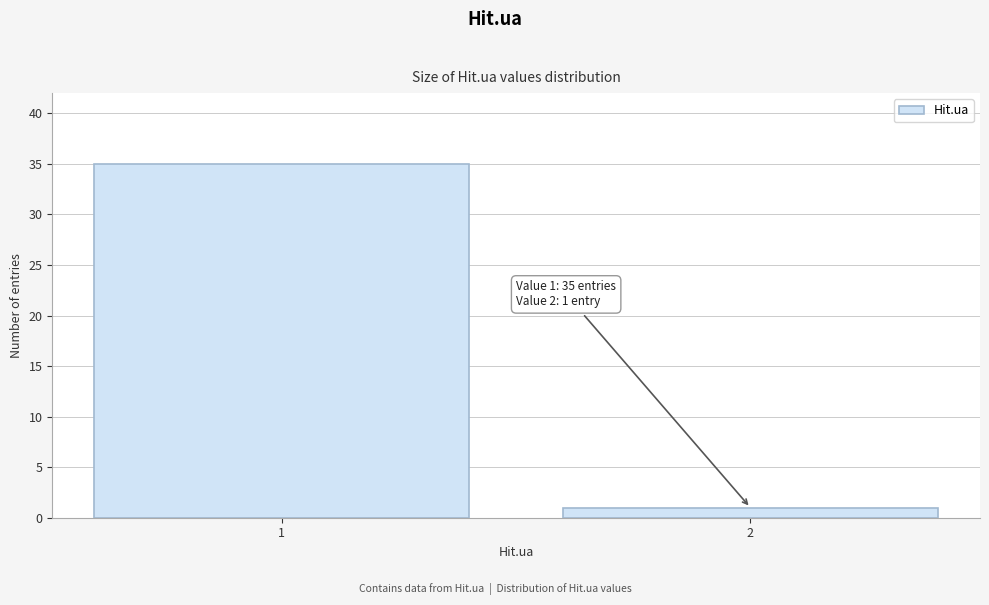

Reading left to right, extract all data points from this chart.

1=35	2=1